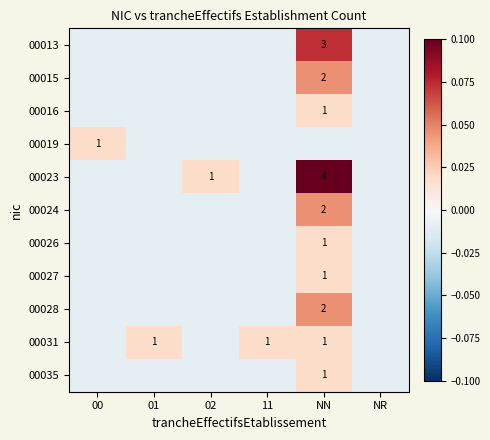

At how many categories does at least one series exceed 0?

5